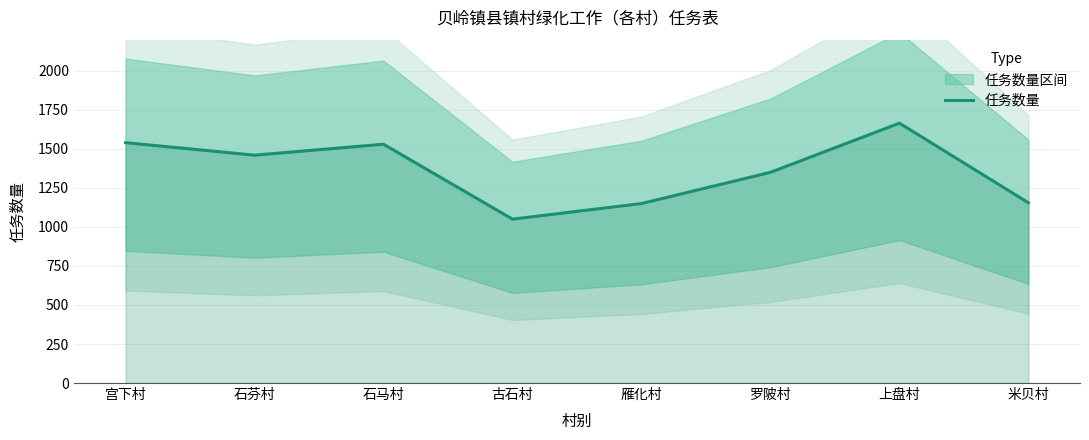

What is the average value?

1362